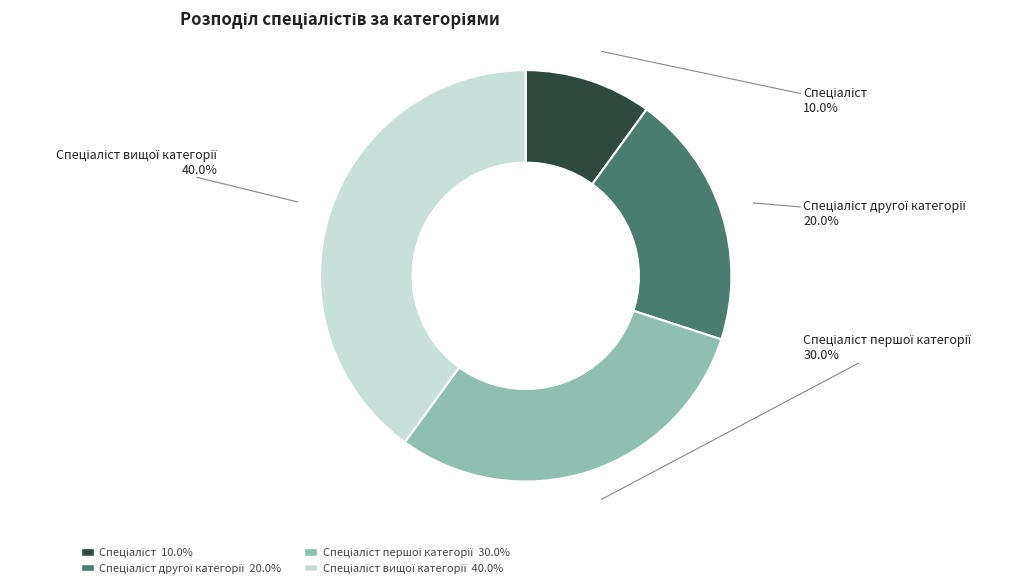

Does any single category account for the majority?

No